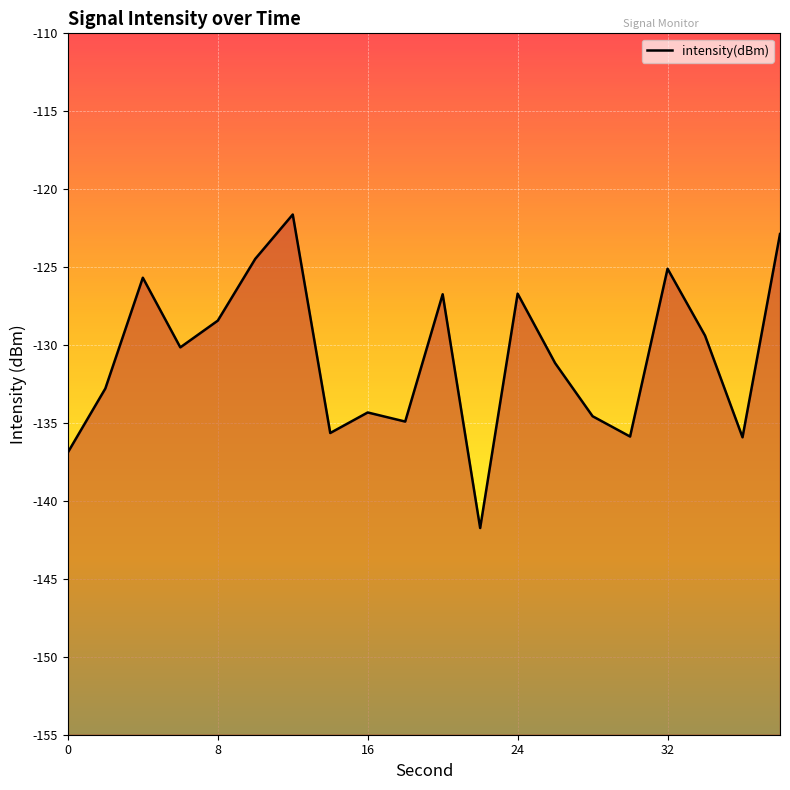

How many interior local peaks (higher than both neighbors) does the data have?

6